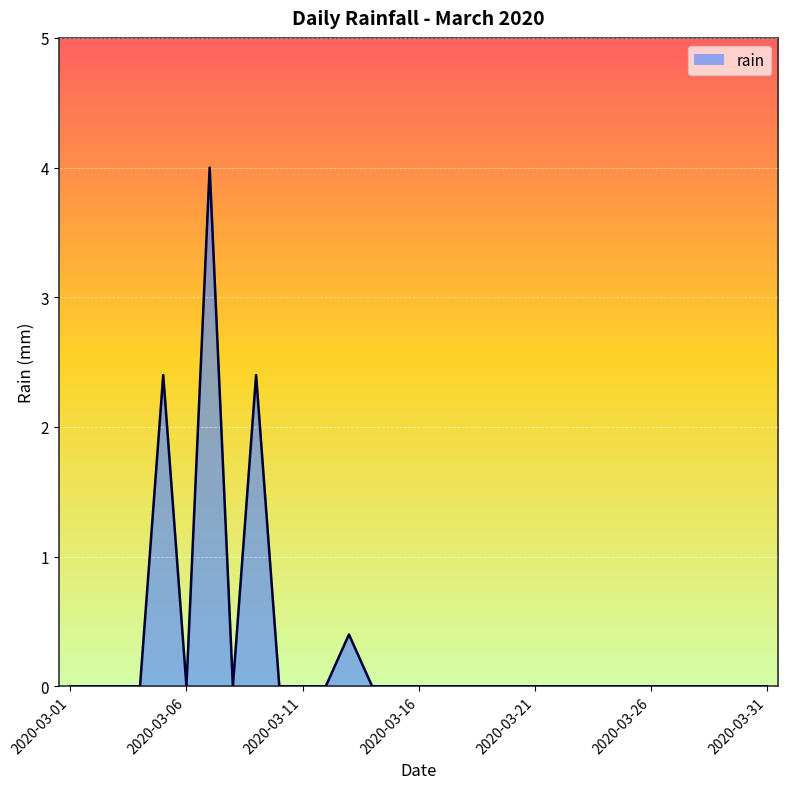

What is the difference between the maximum and second lowest values?

4.0